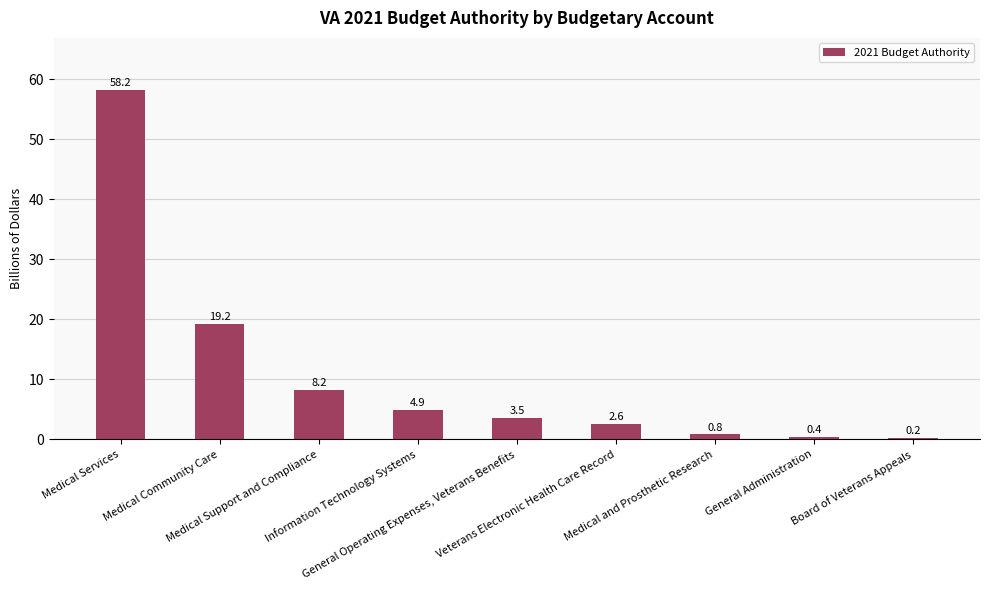

What is the maximum value shown in the chart?

58.2